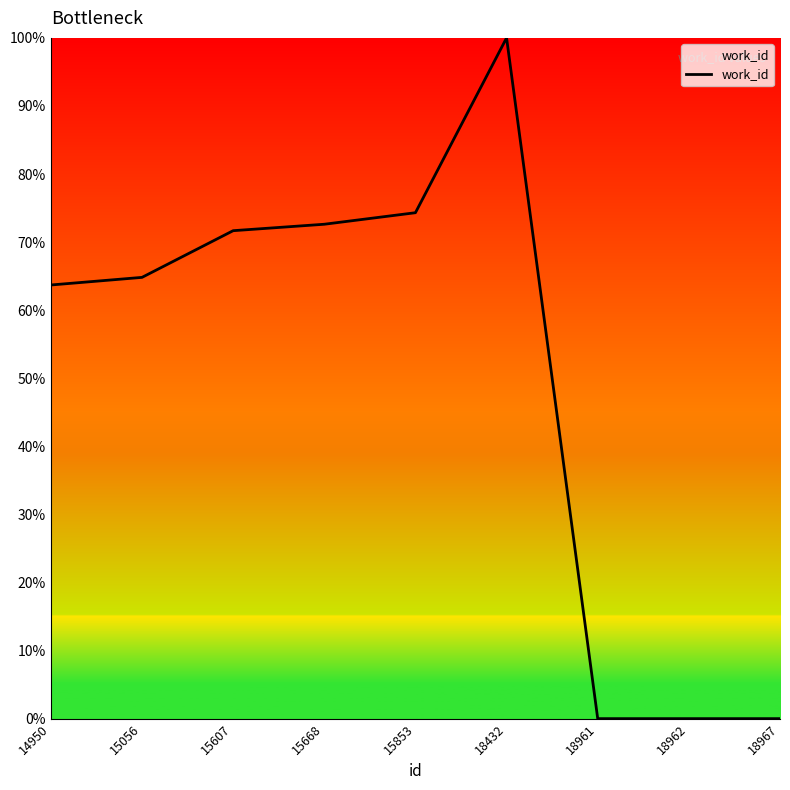

At which category does the data reach its first local peak?

18432